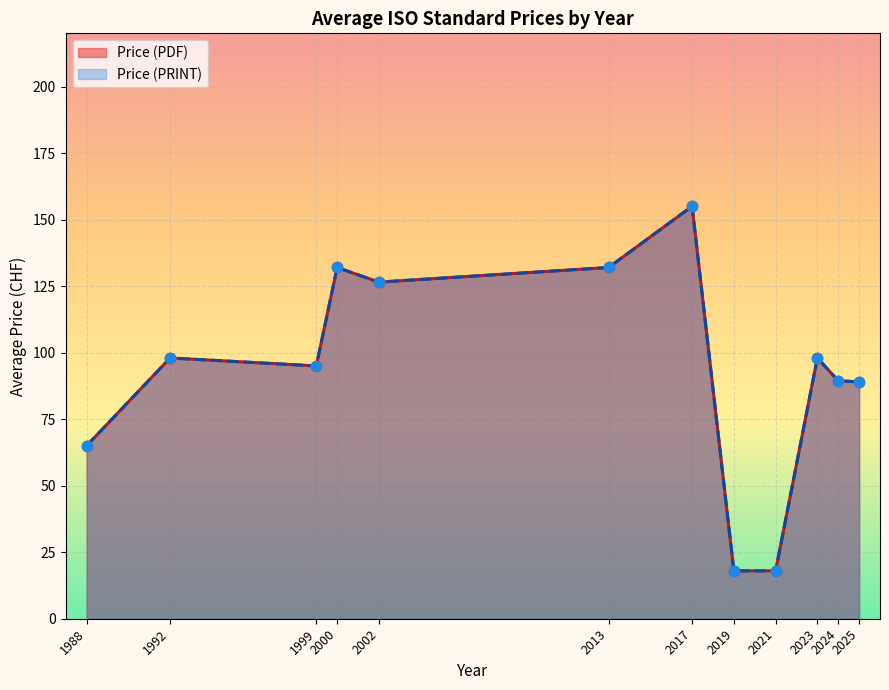

Which series has the largest total across all categories?

Price (PDF)